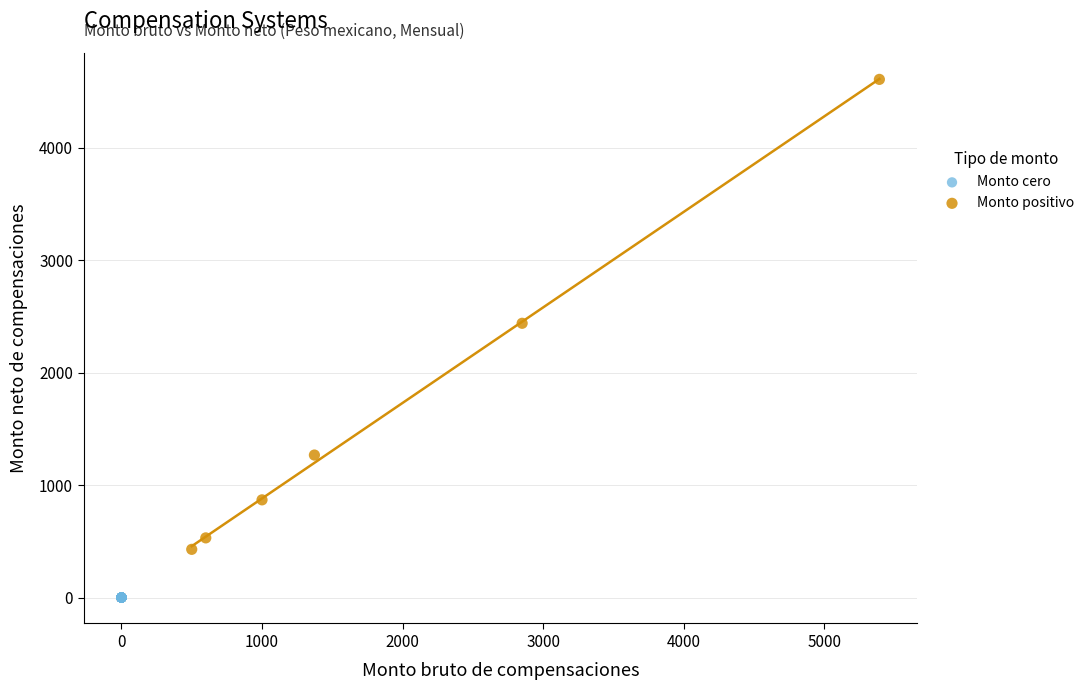

What are all the series names shown in the legend?

Monto cero, Monto positivo